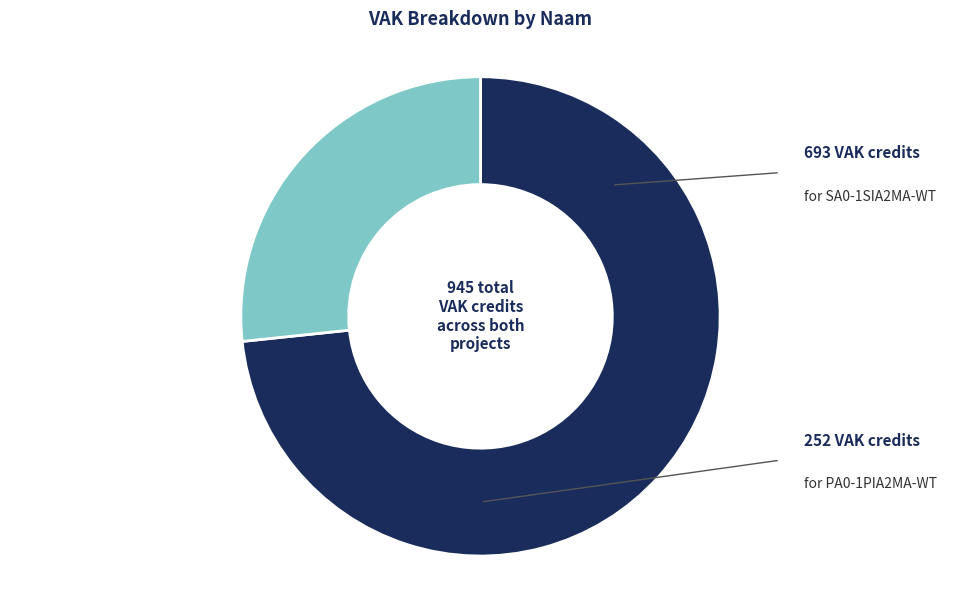

Does any single category account for the majority?

Yes